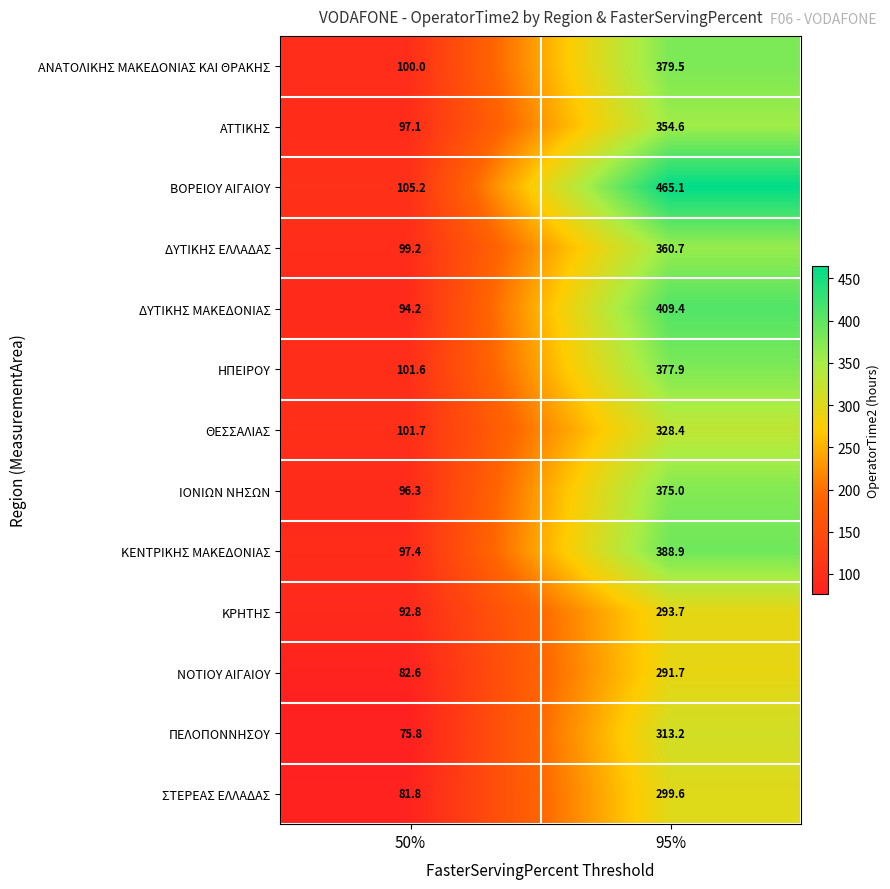

List the labels in order of ΣΤΕΡΕΑΣ ΕΛΛΑΔΑΣ value, smallest first.

50%, 95%